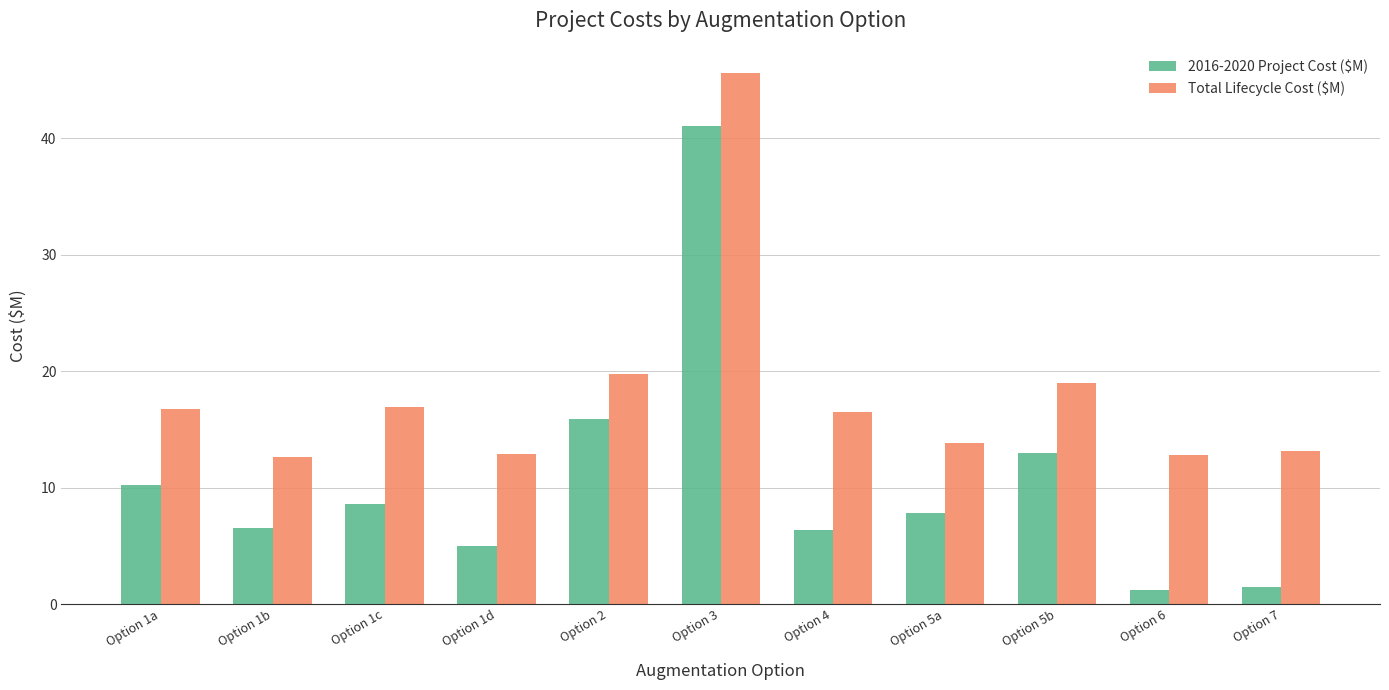

Is the value of 2016-2020 Project Cost ($M) at Option 1a greater than the value of Total Lifecycle Cost ($M) at Option 1a?

No